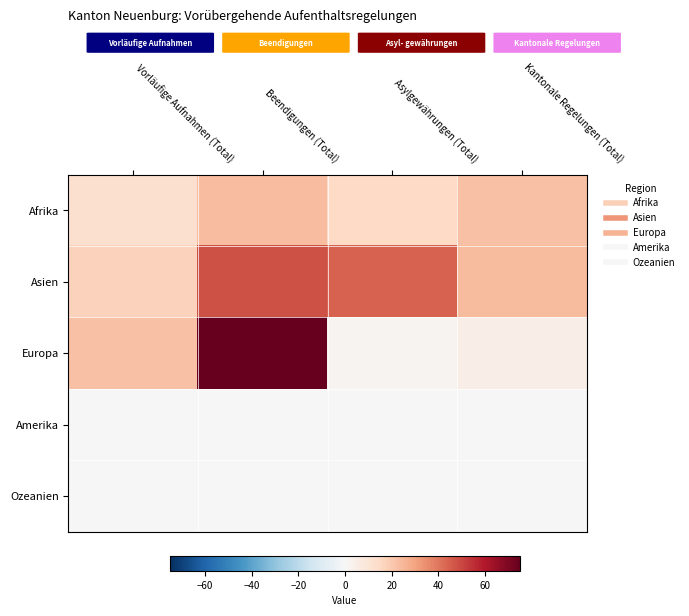

Reading left to right, transcribe all the data shown in this chart.

Afrika: Vorläufige Aufnahmen (Total)=12	Beendigungen (Total)=23	Asylgewährungen (Total)=15	Kantonale Regelungen (Total)=22
Asien: Vorläufige Aufnahmen (Total)=17	Beendigungen (Total)=48	Asylgewährungen (Total)=44	Kantonale Regelungen (Total)=24
Europa: Vorläufige Aufnahmen (Total)=22	Beendigungen (Total)=75	Asylgewährungen (Total)=2	Kantonale Regelungen (Total)=5
Amerika: Vorläufige Aufnahmen (Total)=0	Beendigungen (Total)=0	Asylgewährungen (Total)=0	Kantonale Regelungen (Total)=0
Ozeanien: Vorläufige Aufnahmen (Total)=0	Beendigungen (Total)=0	Asylgewährungen (Total)=0	Kantonale Regelungen (Total)=0